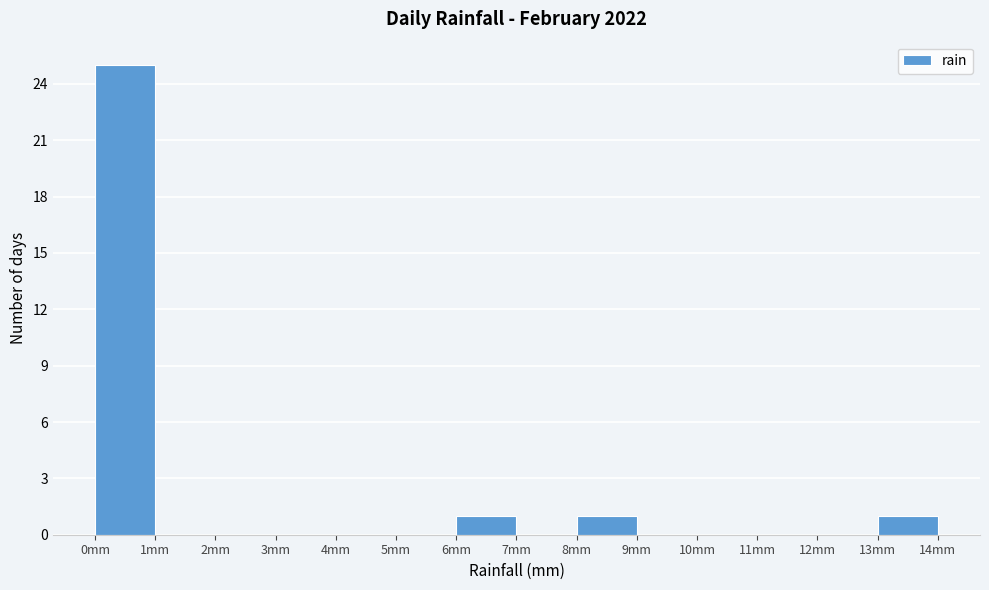

Which range on the x-axis has the tallest bar?

0 to 1